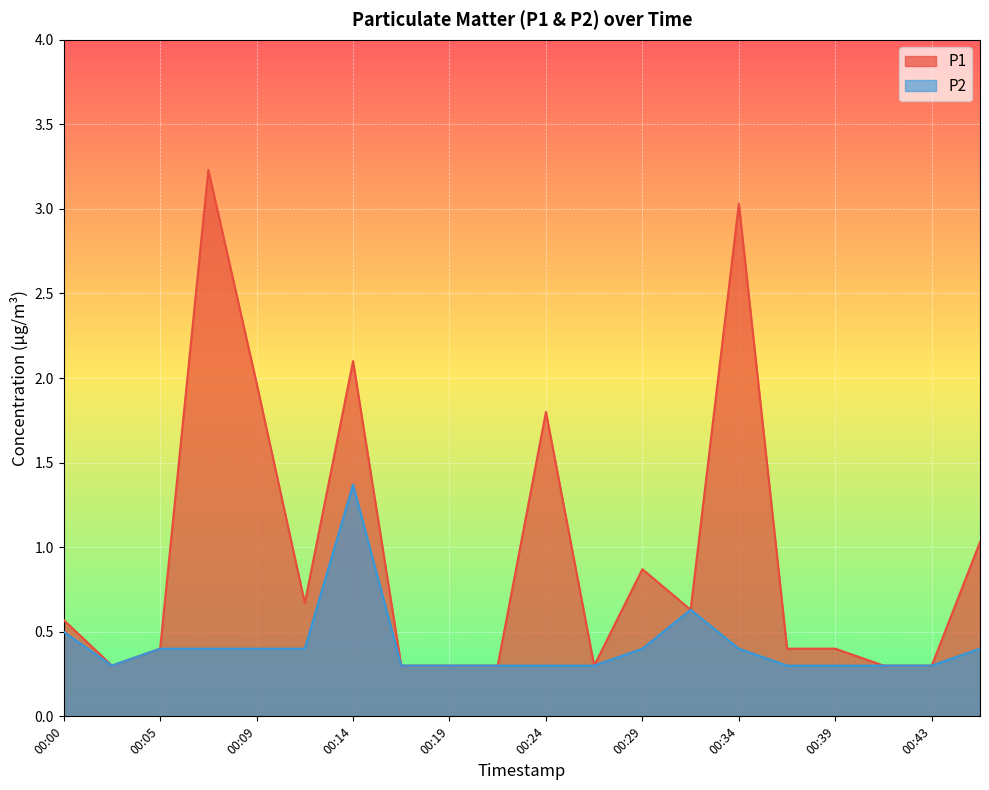

The value of P2 at 00:05 is 0.4. True or false?

True